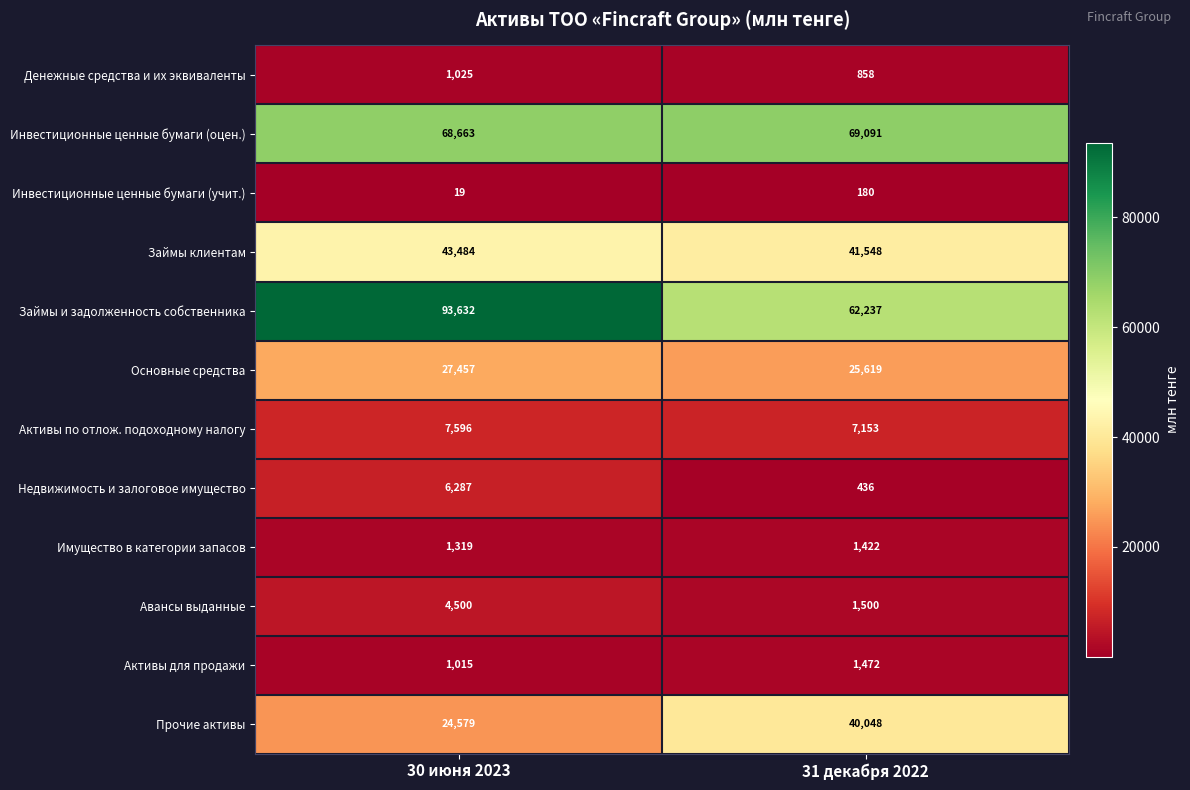

What is the difference between the Займы и задолженность собственника values at 30 июня 2023 and 31 декабря 2022?

31395